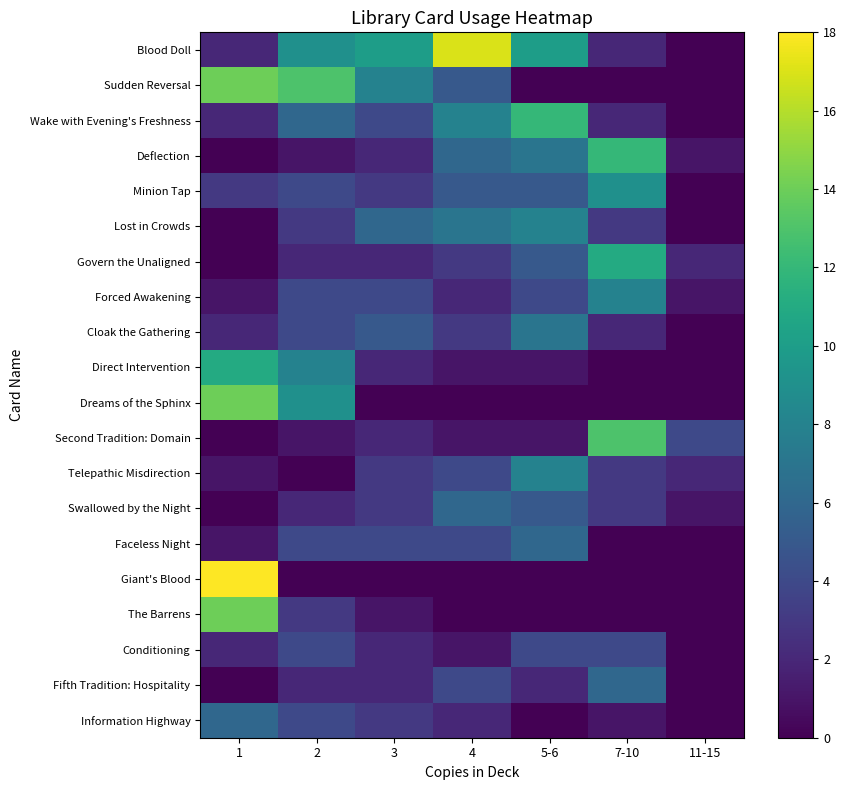

Reading left to right, extract all data points from this chart.

Blood Doll: 1=2	2=9	3=10	4=17	5-6=10	7-10=2	11-15=0
Sudden Reversal: 1=14	2=13	3=8	4=5	5-6=0	7-10=0	11-15=0
Wake with Evening's Freshness: 1=2	2=6	3=4	4=8	5-6=12	7-10=2	11-15=0
Deflection: 1=0	2=1	3=2	4=6	5-6=7	7-10=12	11-15=1
Minion Tap: 1=3	2=4	3=3	4=5	5-6=5	7-10=9	11-15=0
Lost in Crowds: 1=0	2=3	3=6	4=7	5-6=8	7-10=3	11-15=0
Govern the Unaligned: 1=0	2=2	3=2	4=3	5-6=5	7-10=11	11-15=2
Forced Awakening: 1=1	2=4	3=4	4=2	5-6=4	7-10=8	11-15=1
Cloak the Gathering: 1=2	2=4	3=5	4=3	5-6=7	7-10=2	11-15=0
Direct Intervention: 1=11	2=8	3=2	4=1	5-6=1	7-10=0	11-15=0
Dreams of the Sphinx: 1=14	2=9	3=0	4=0	5-6=0	7-10=0	11-15=0
Second Tradition: Domain: 1=0	2=1	3=2	4=1	5-6=1	7-10=13	11-15=4
Telepathic Misdirection: 1=1	2=0	3=3	4=4	5-6=8	7-10=3	11-15=2
Swallowed by the Night: 1=0	2=2	3=3	4=6	5-6=5	7-10=3	11-15=1
Faceless Night: 1=1	2=4	3=4	4=4	5-6=6	7-10=0	11-15=0
Giant's Blood: 1=18	2=0	3=0	4=0	5-6=0	7-10=0	11-15=0
The Barrens: 1=14	2=3	3=1	4=0	5-6=0	7-10=0	11-15=0
Conditioning: 1=2	2=4	3=2	4=1	5-6=4	7-10=4	11-15=0
Fifth Tradition: Hospitality: 1=0	2=2	3=2	4=4	5-6=2	7-10=6	11-15=0
Information Highway: 1=6	2=4	3=3	4=2	5-6=0	7-10=1	11-15=0